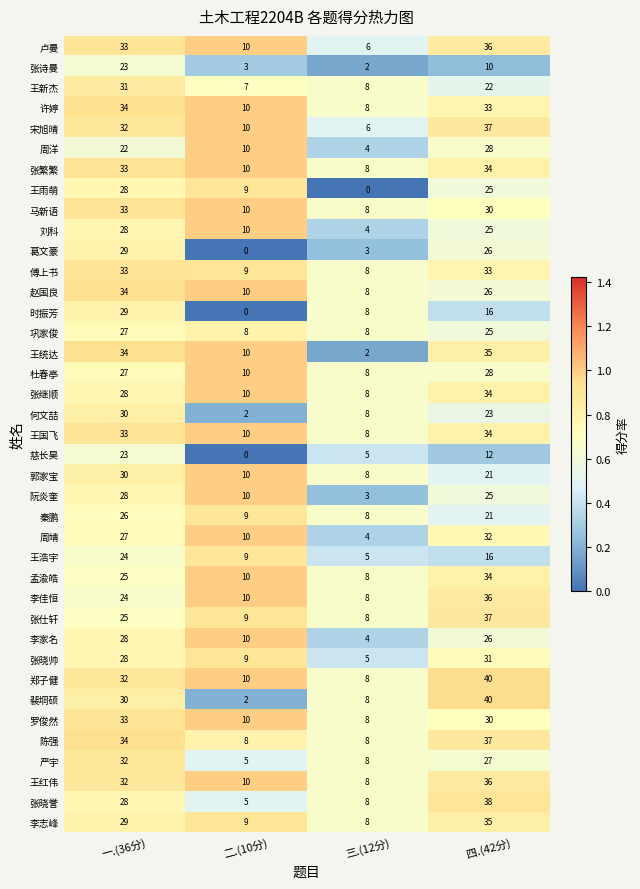

Is it true that 王国飞 equals 33 at 一.(36分)?

True